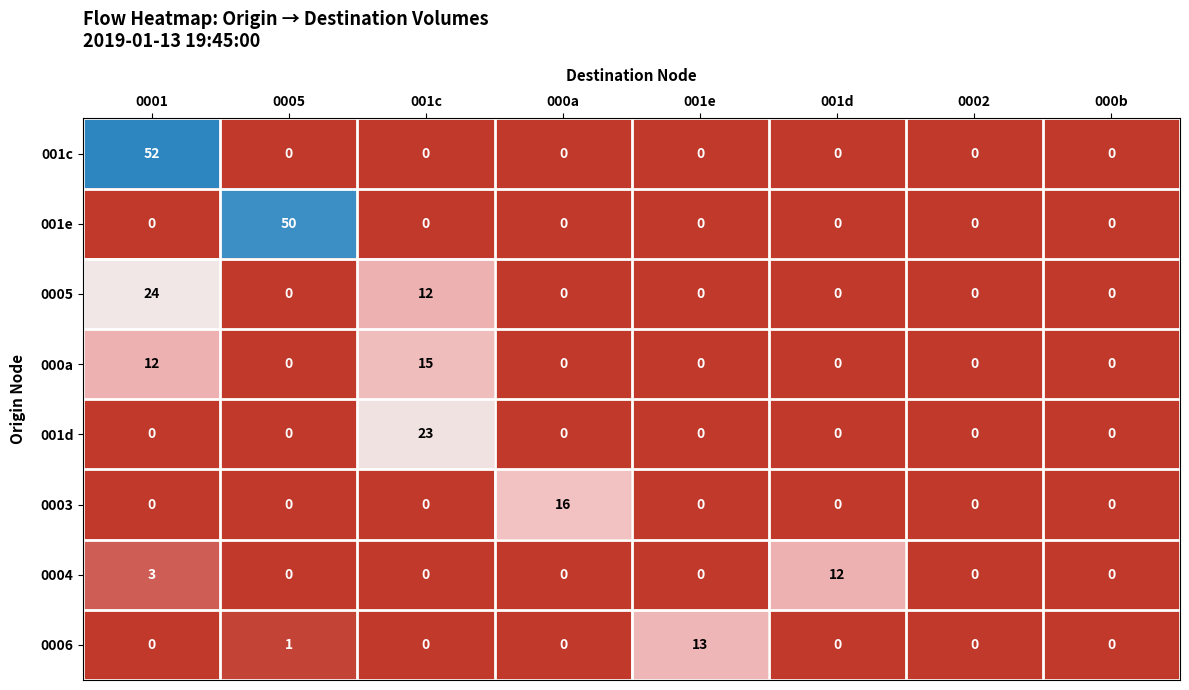

List the series in order of their peak value, highest first.

001c, 001e, 0005, 001d, 0003, 000a, 0006, 0004